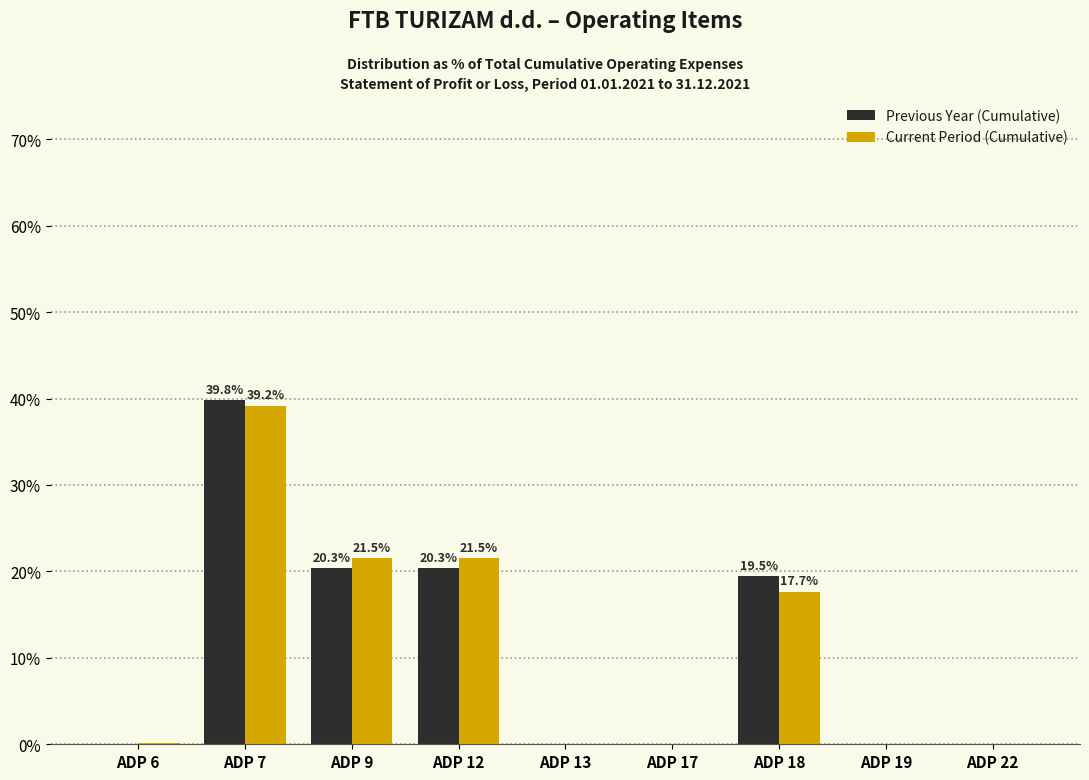

Between ADP 9 and ADP 13, which series saw the biggest shift?

Current Period (Cumulative)